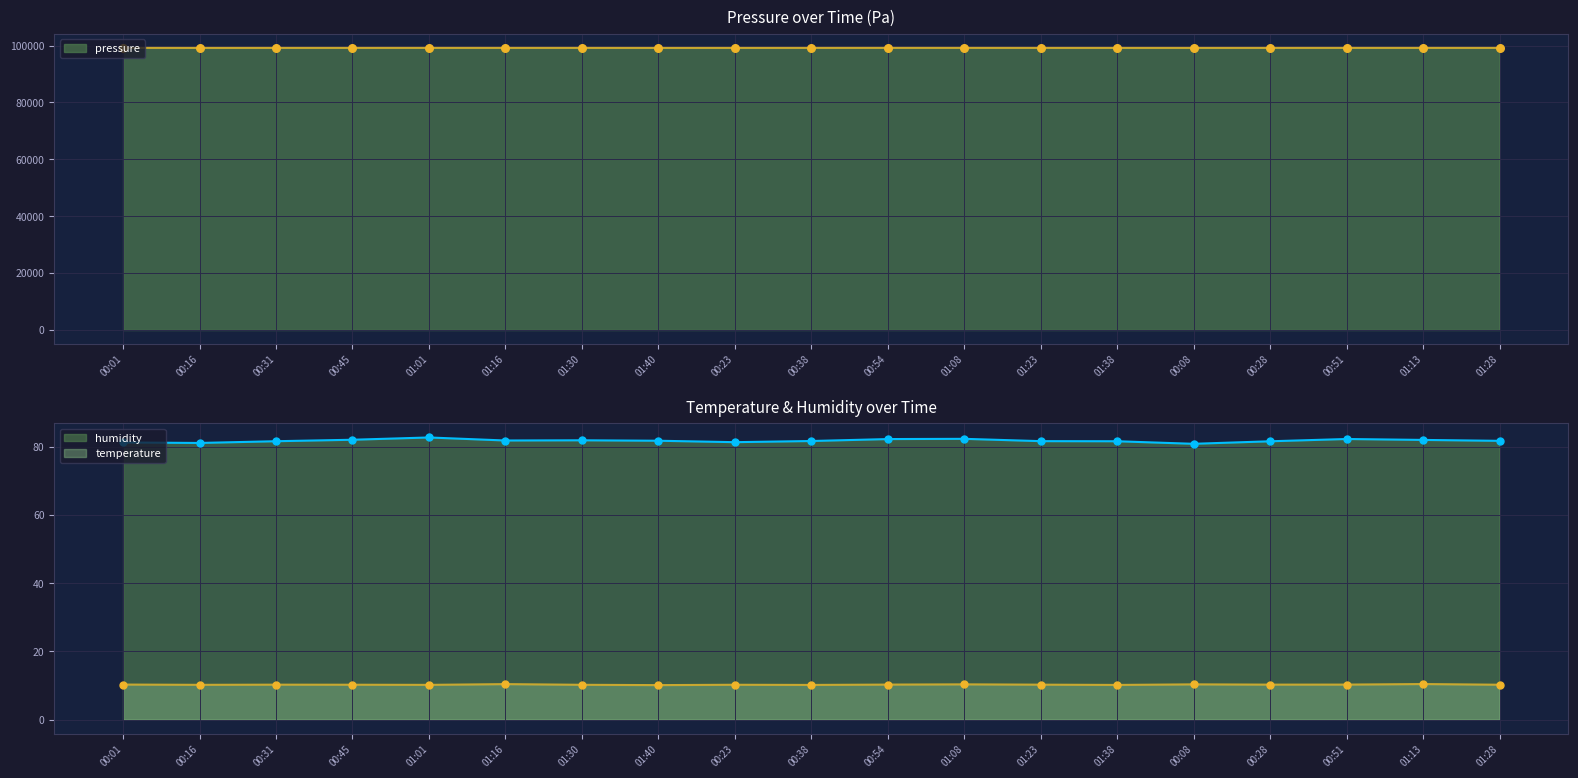

Which series has the widest spread of Y values?

humidity